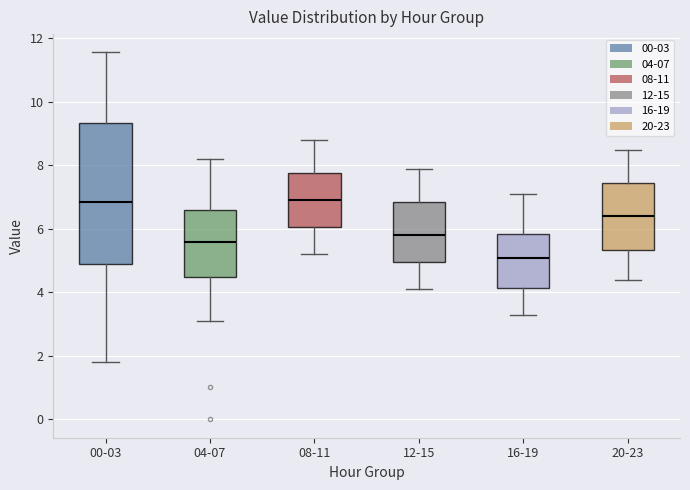

Comparing the boxes themselves (not the whiskers), which one is the tallest?

00-03